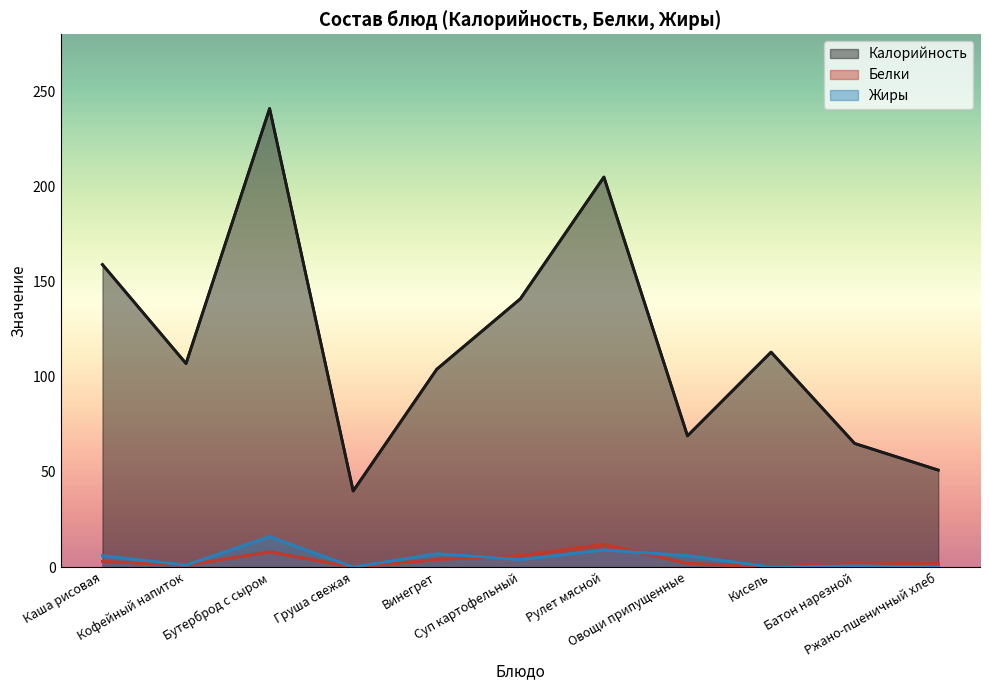

At which label does Калорийность first exceed 107?

Каша рисовая